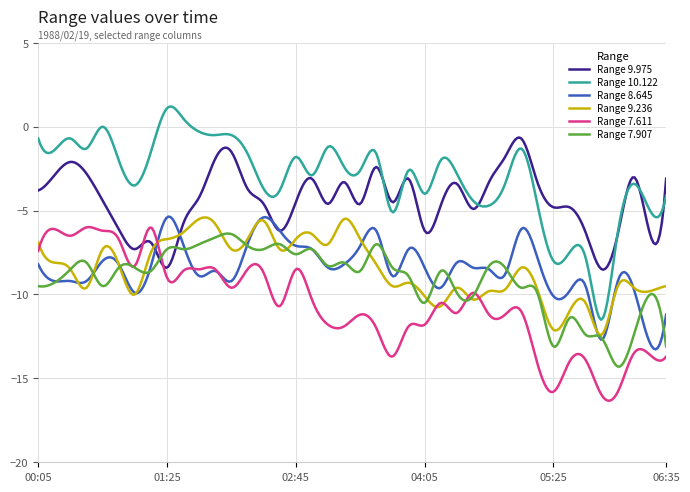

What is the minimum value for Range 10.122?

-11.5